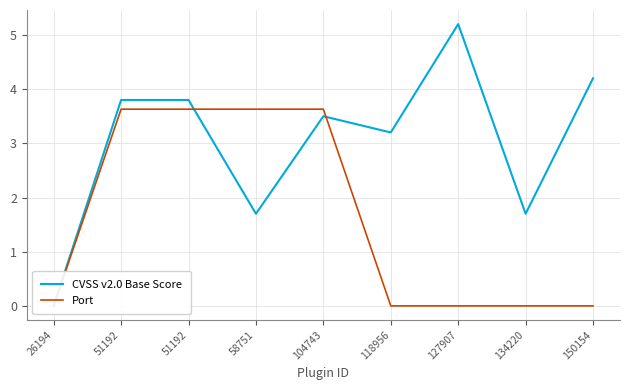

How many data points in CVSS v2.0 Base Score are less than 3?

3